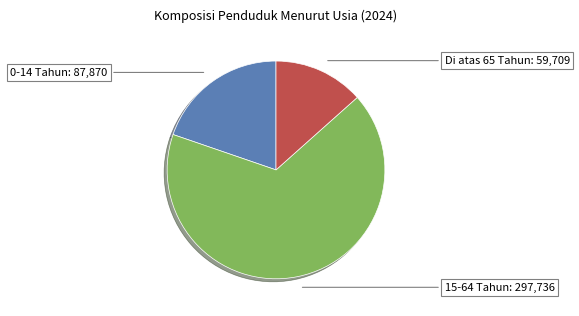

Is there a majority slice in this chart?

Yes